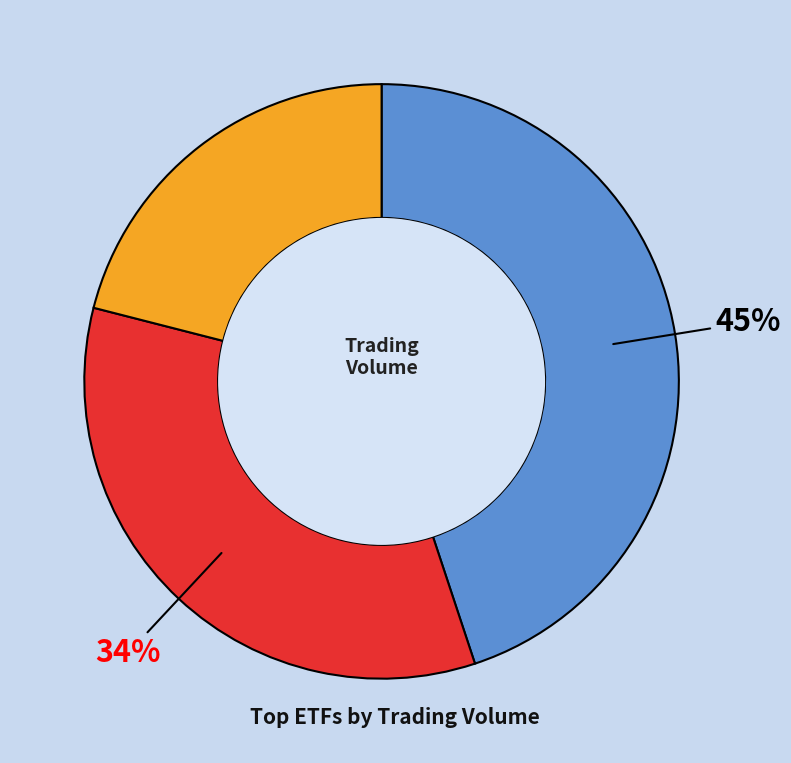

Is there any slice that represents more than half of the pie?

No